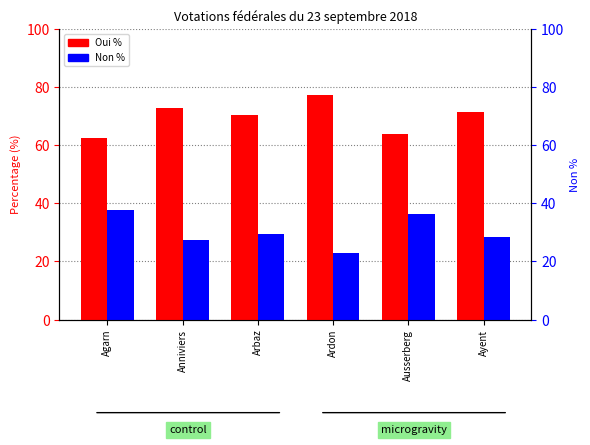

How many categories are shown in the chart?

6